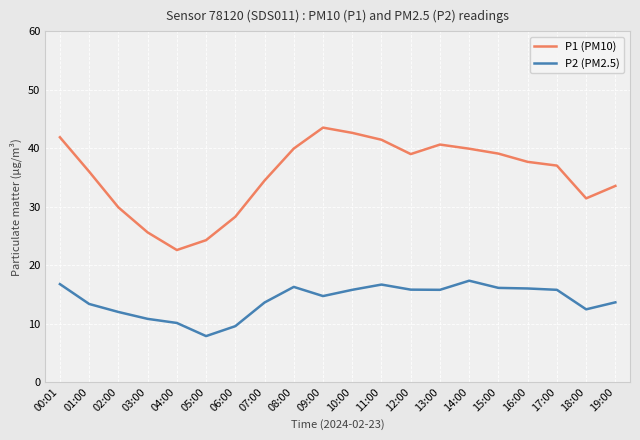

In P1 (PM10), how many points are higher than both neighbors (excluding endpoints)?

2